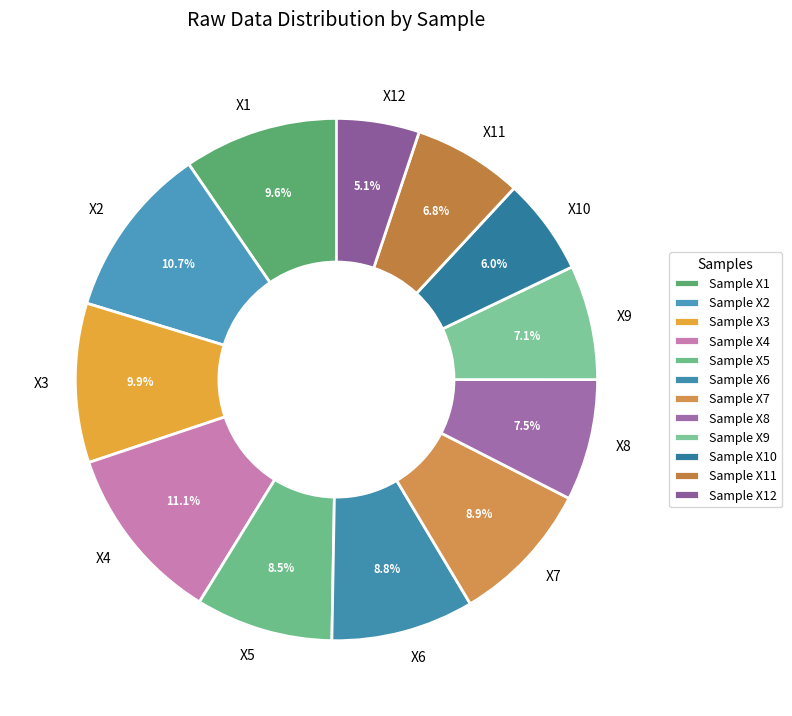

What is the ratio of the value at X7 to the value at X3?

0.9